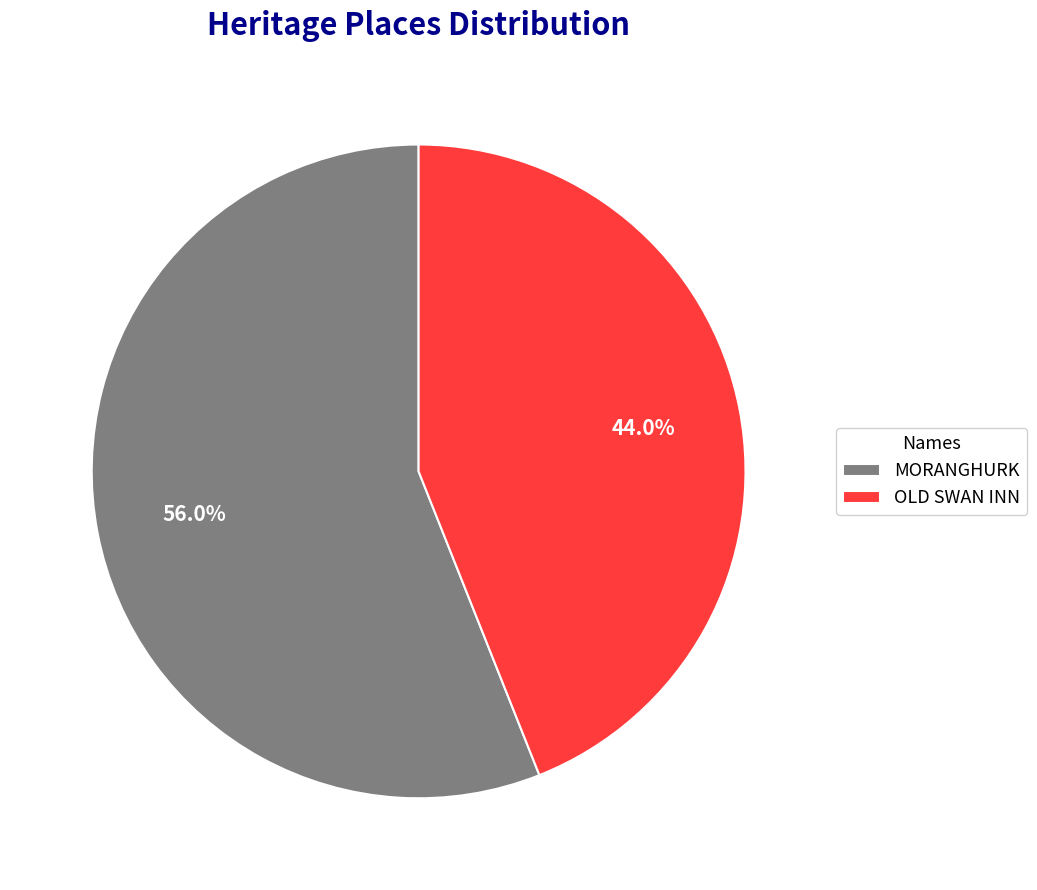

Is it true that MORANGHURK is 56% of the pie?

True